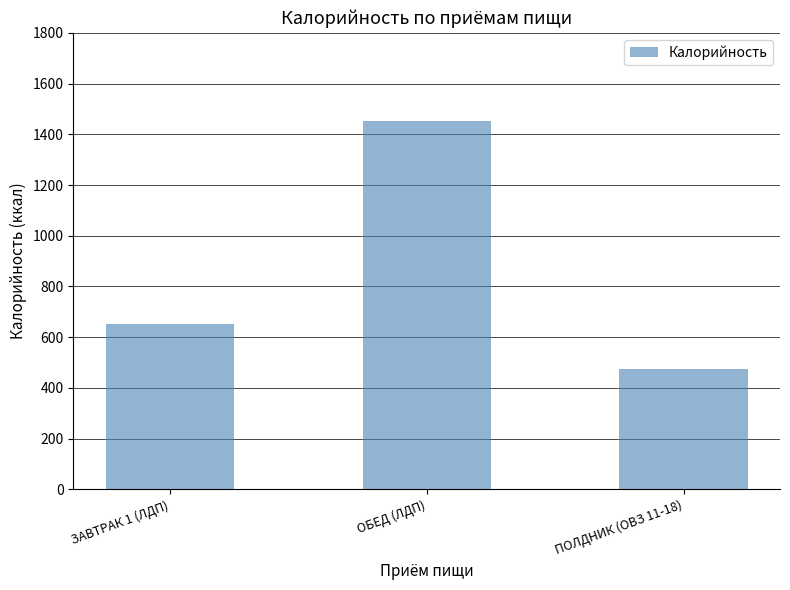

What is the difference between the maximum and minimum values?

980